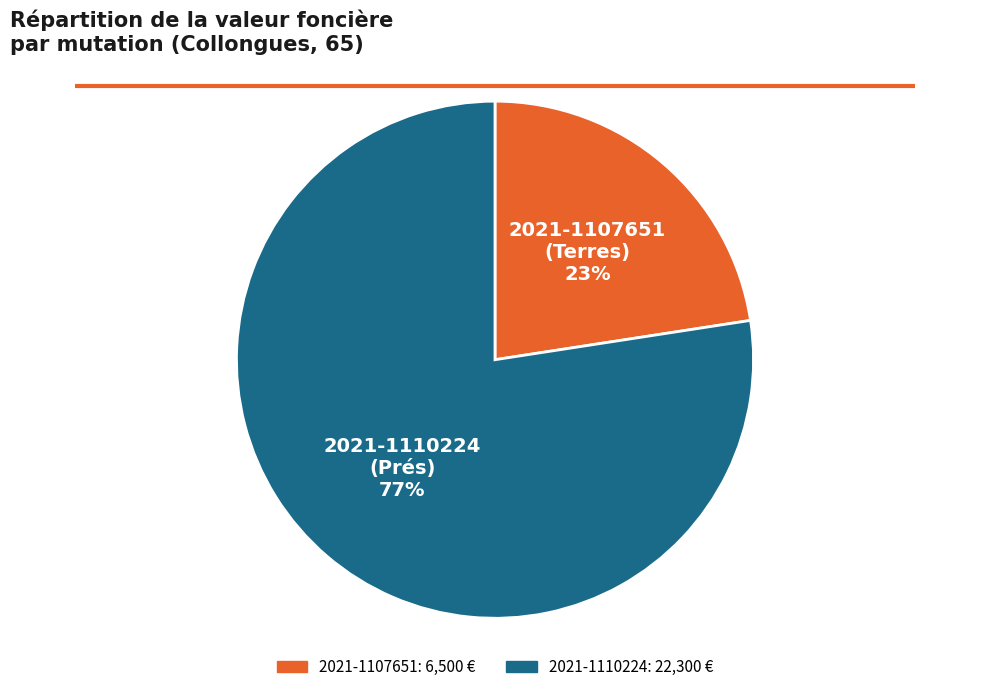

To the nearest percent, what is the average slice percentage?

50%